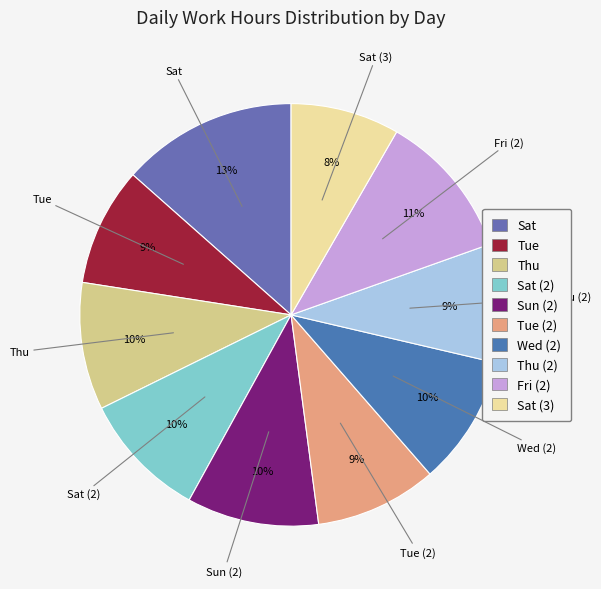

True or false: Fri (2) accounts for 3% of the total.

False